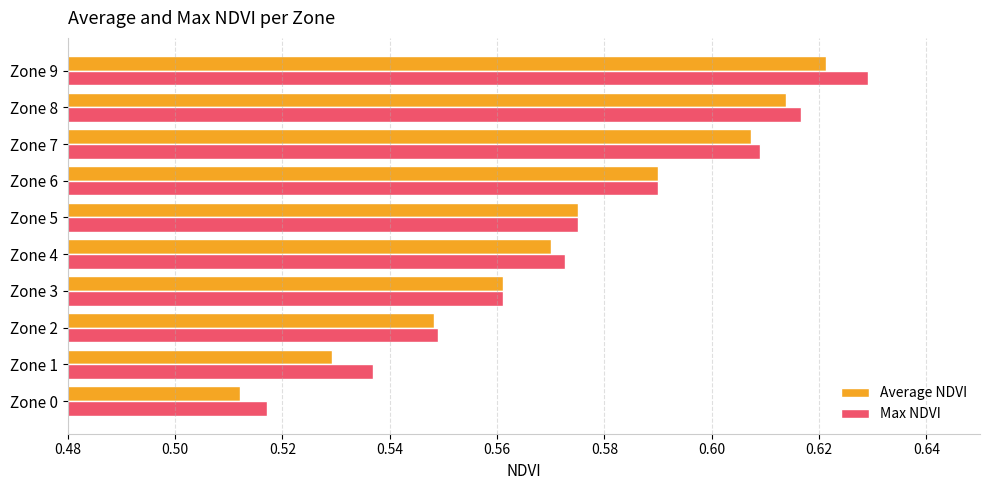

Where is Max NDVI nearest to the value 0?

Zone 0